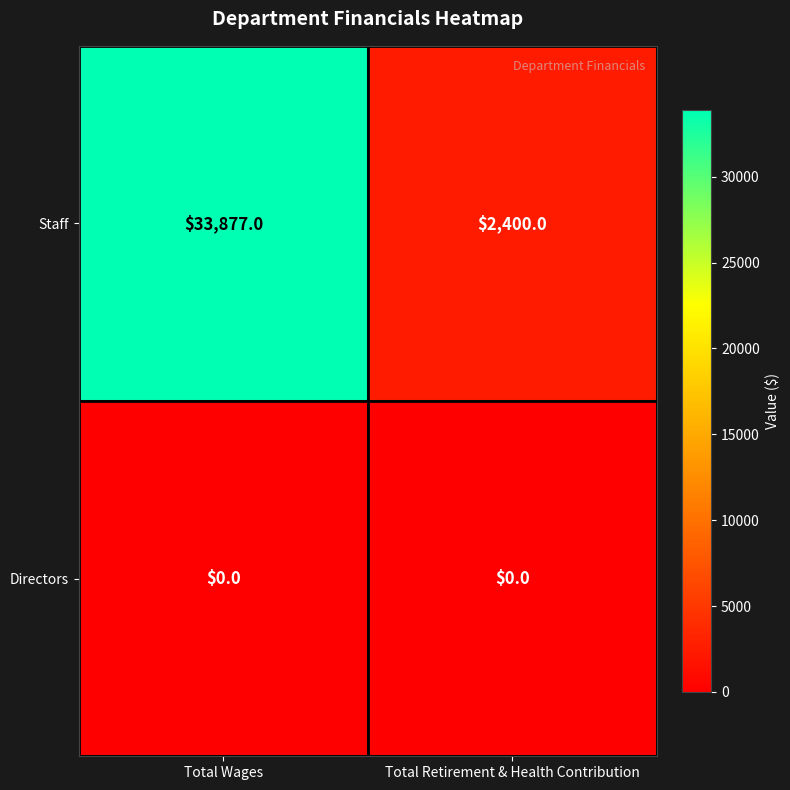

Is it true that Staff equals 33877 at Total Wages?

True